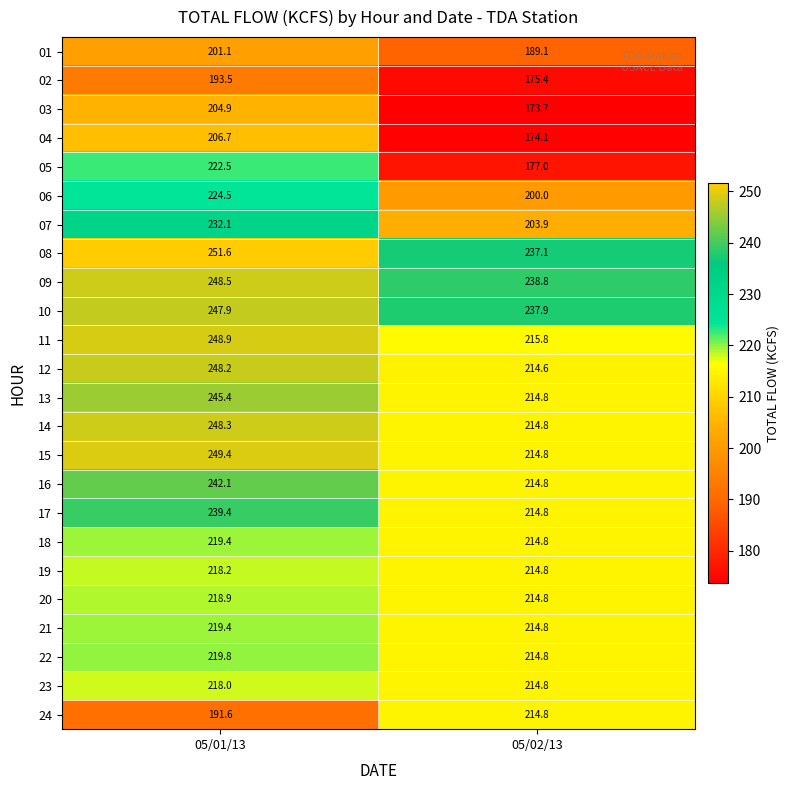

Rank the categories by 18 value from lowest to highest.

05/02/13, 05/01/13